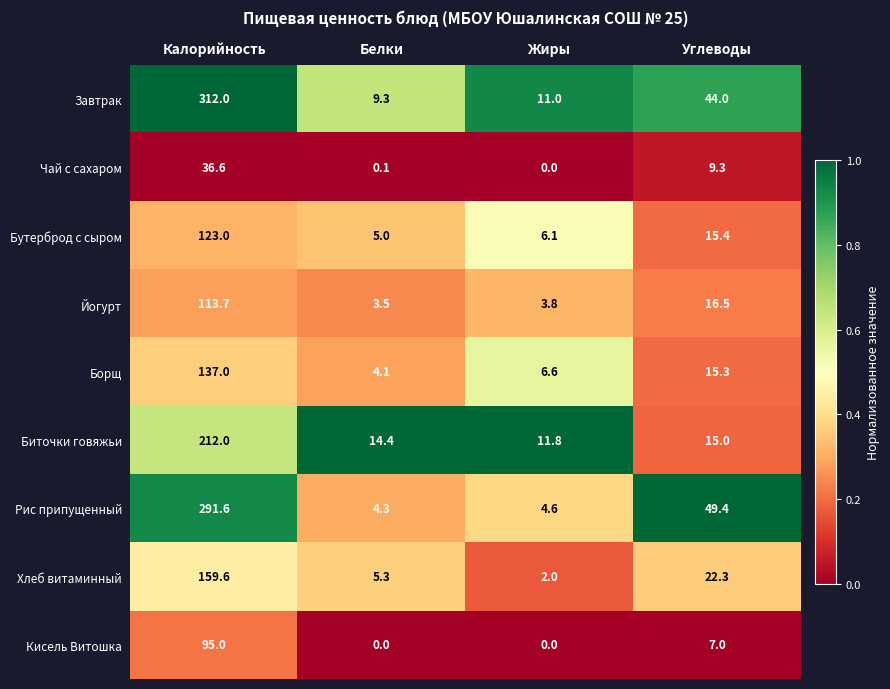

Rank the series by their maximum value, from highest to lowest.

Завтрак, Рис припущенный, Биточки говяжьи, Хлеб витаминный, Борщ, Бутерброд с сыром, Йогурт, Кисель Витошка, Чай с сахаром